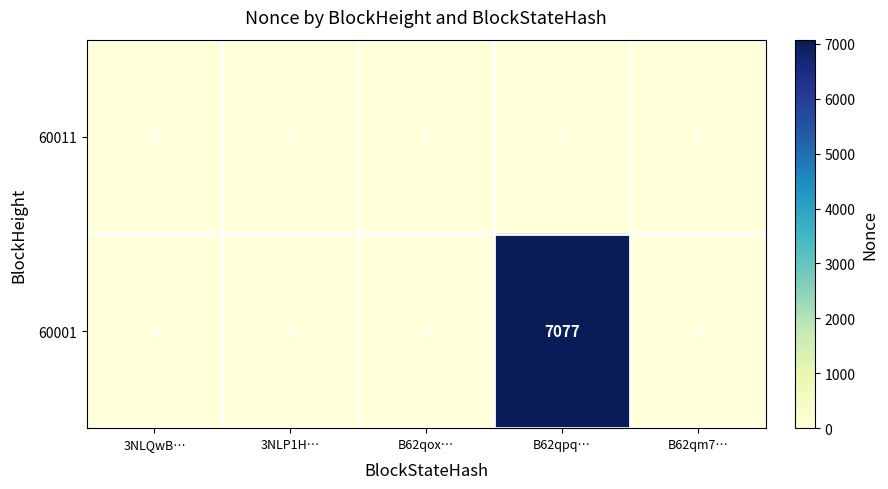

Which series has the largest total across all categories?

60001